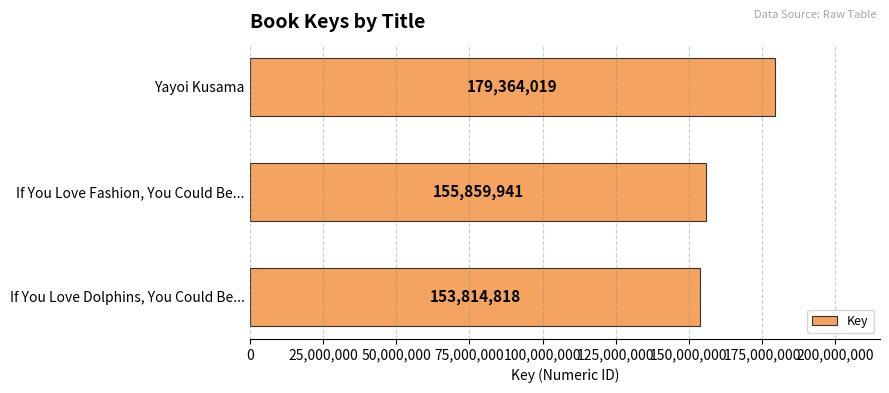

The value at If You Love Fashion, You Could Be... is 155859941. True or false?

True